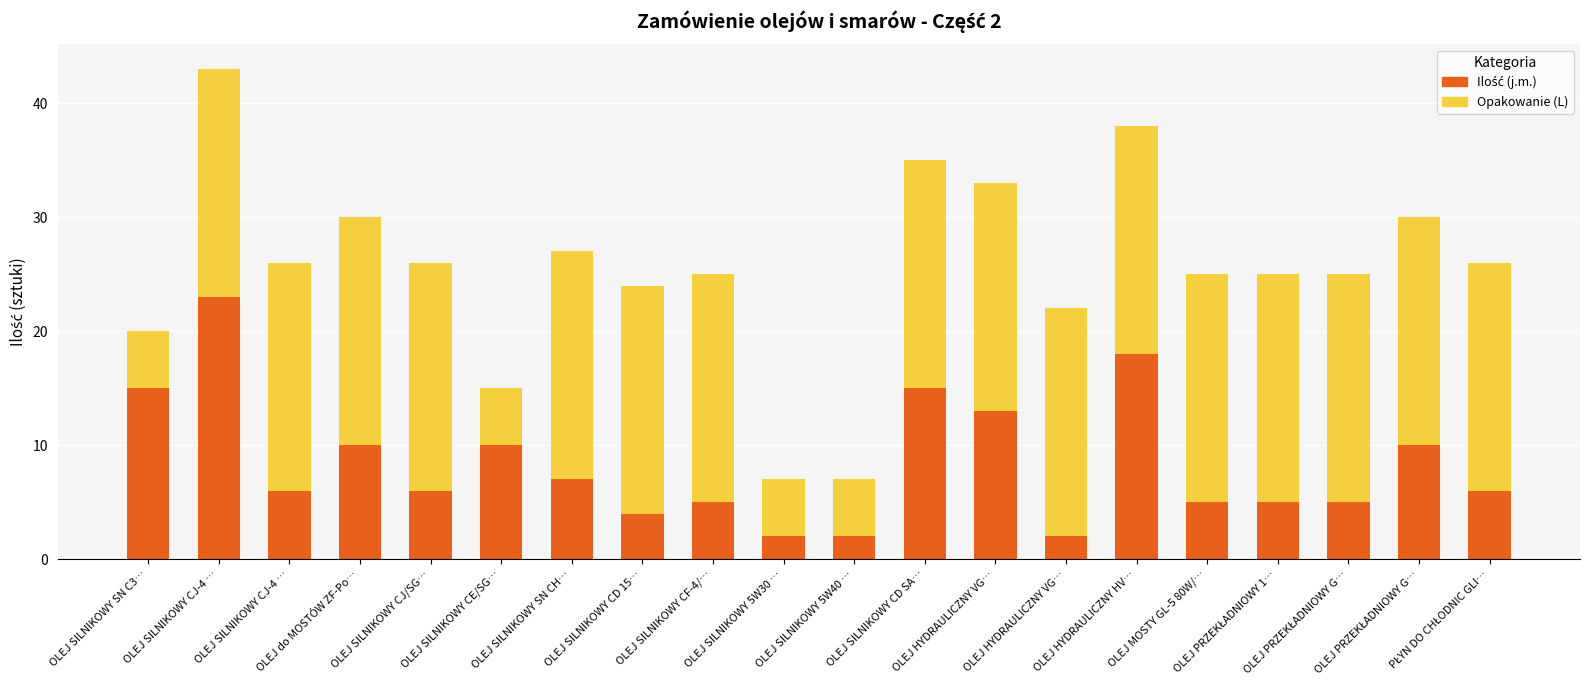

Does the chart contain stacked bars?

Yes